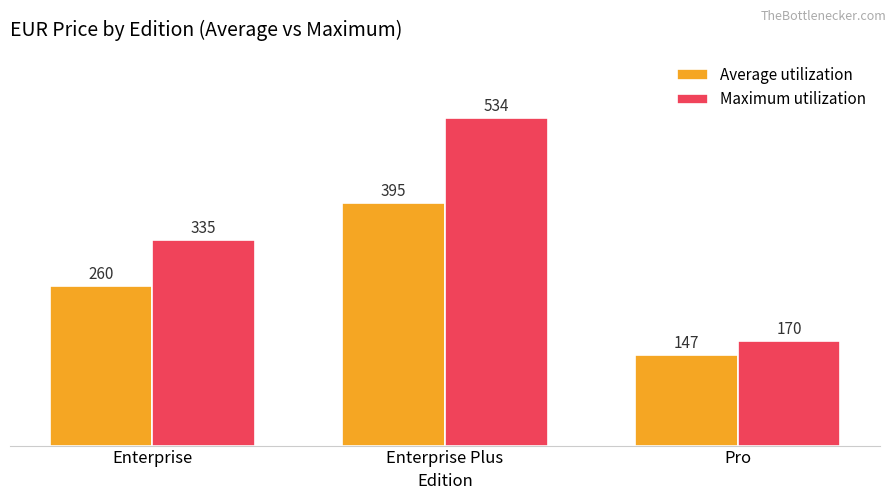

At which label is Average utilization closest to 271?

Enterprise